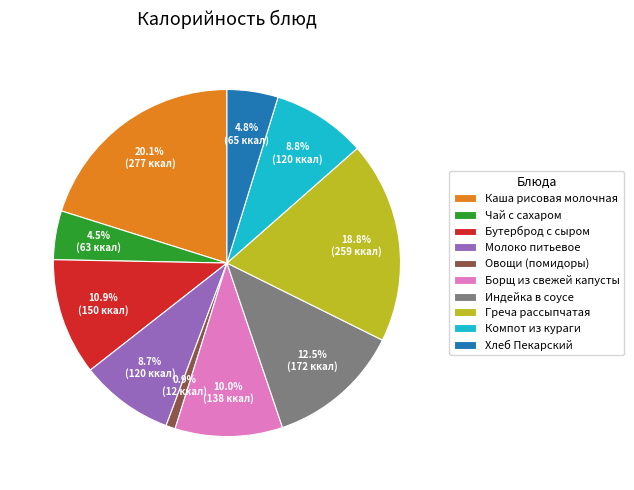

Does Овощи (помидоры) account for over 50% of the chart?

No